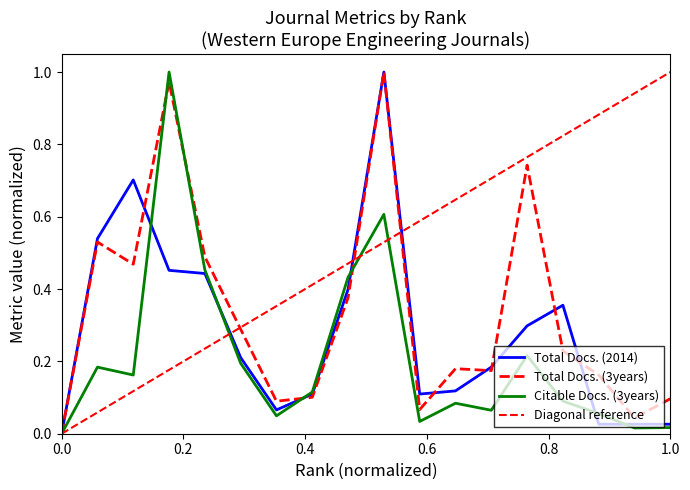

Does the chart have visible grid lines?

No